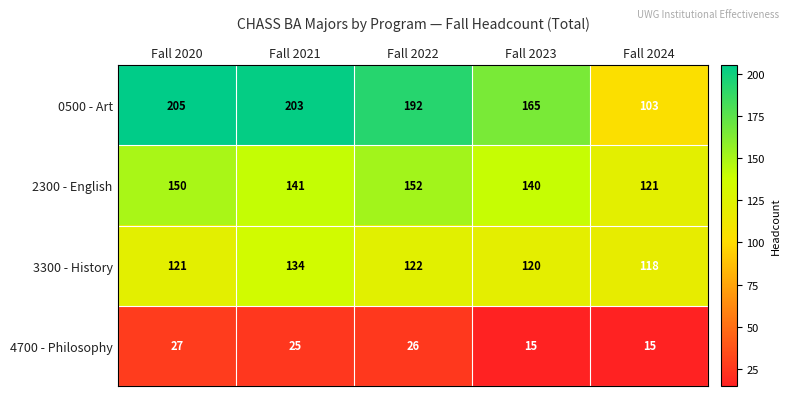

What is the difference between the 0500 - Art values at Fall 2022 and Fall 2023?

27